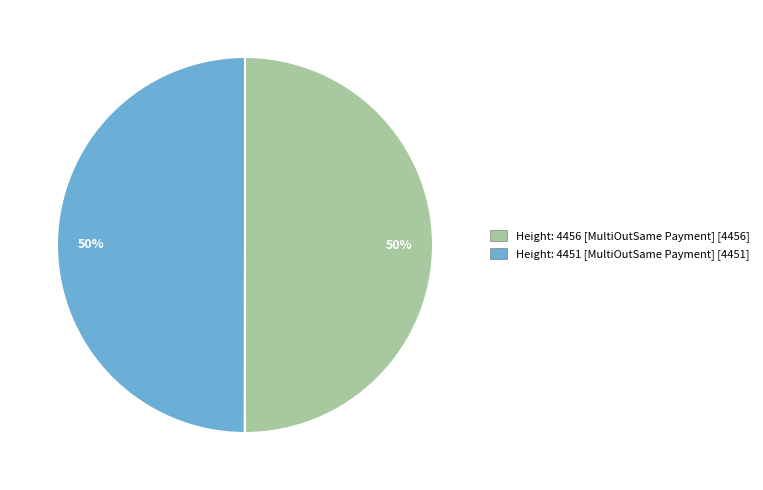

To the nearest percent, what is the average slice percentage?

50%